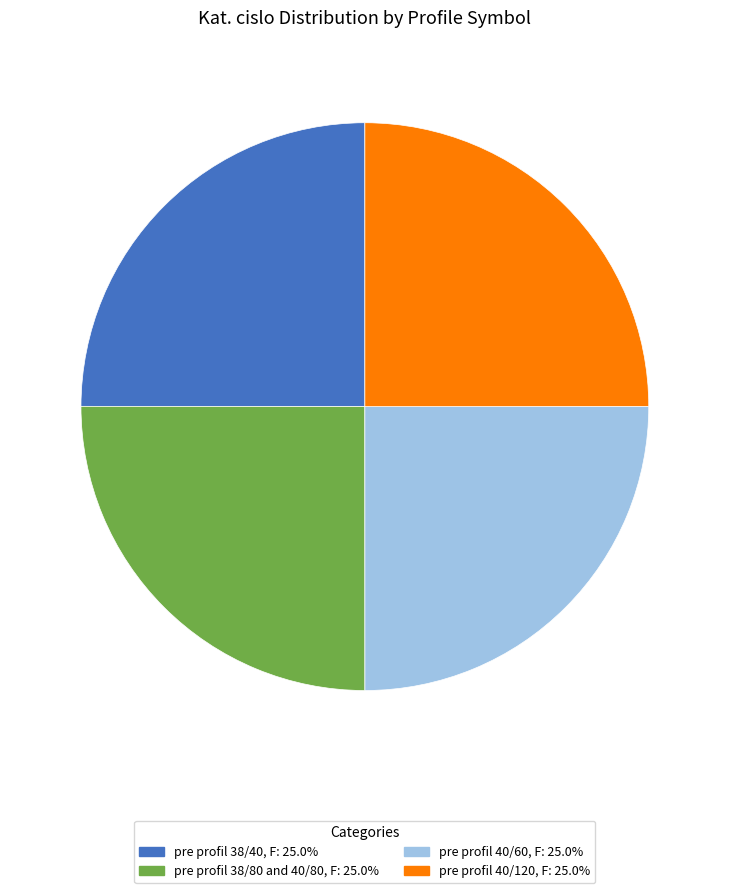

What is the ratio of the value at pre profil 38/40, F: 25.0% to the value at pre profil 40/60, F: 25.0%?

1.0